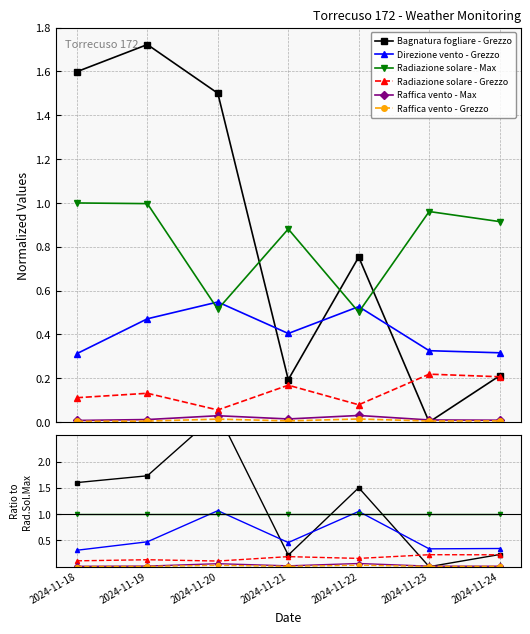

The value of Raffica vento - Max at 2024-11-19 is 0.0. True or false?

False